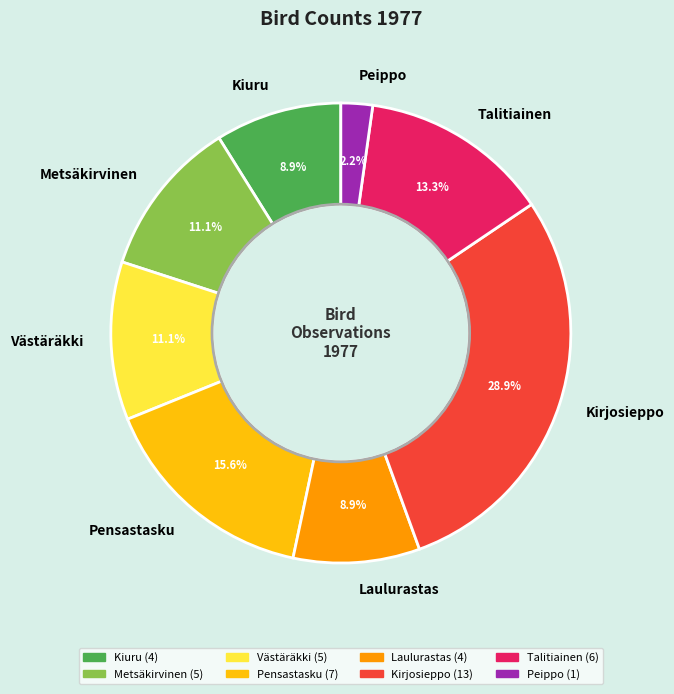

Which slice is the largest?

Kirjosieppo